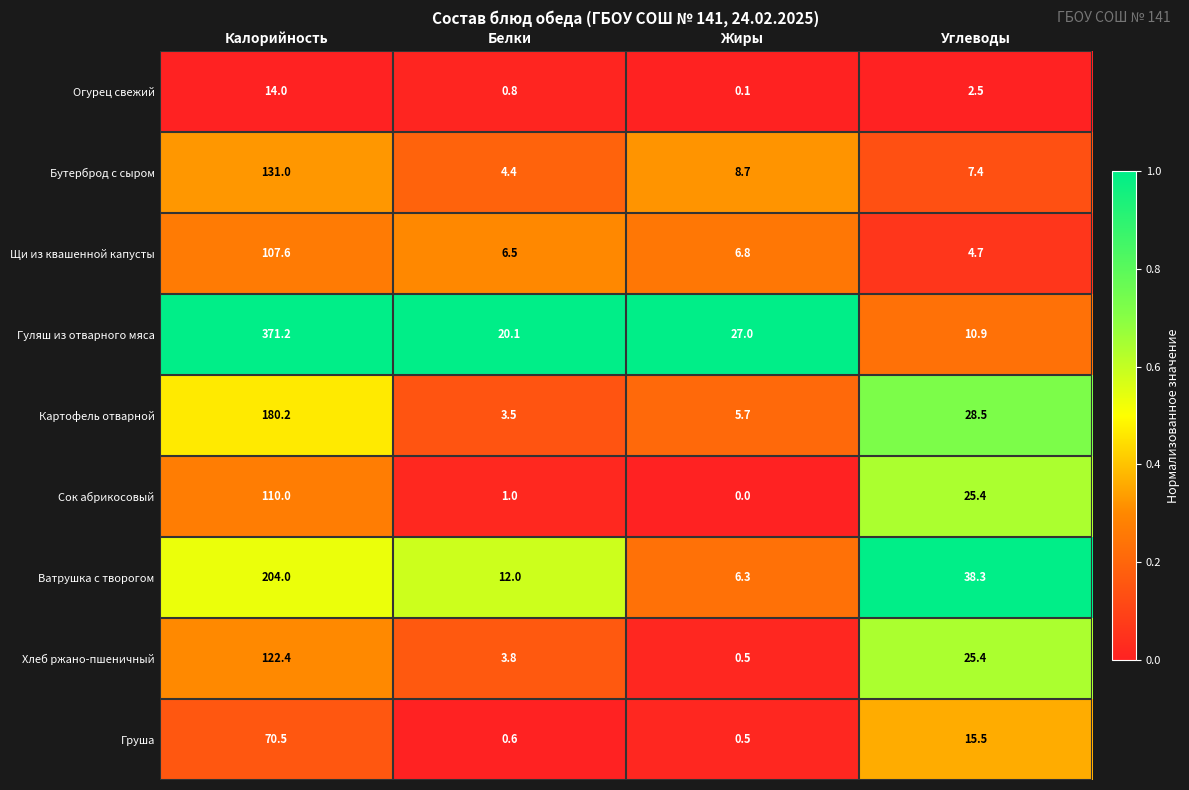

What is the difference between the highest and lowest values at Белки?

19.5